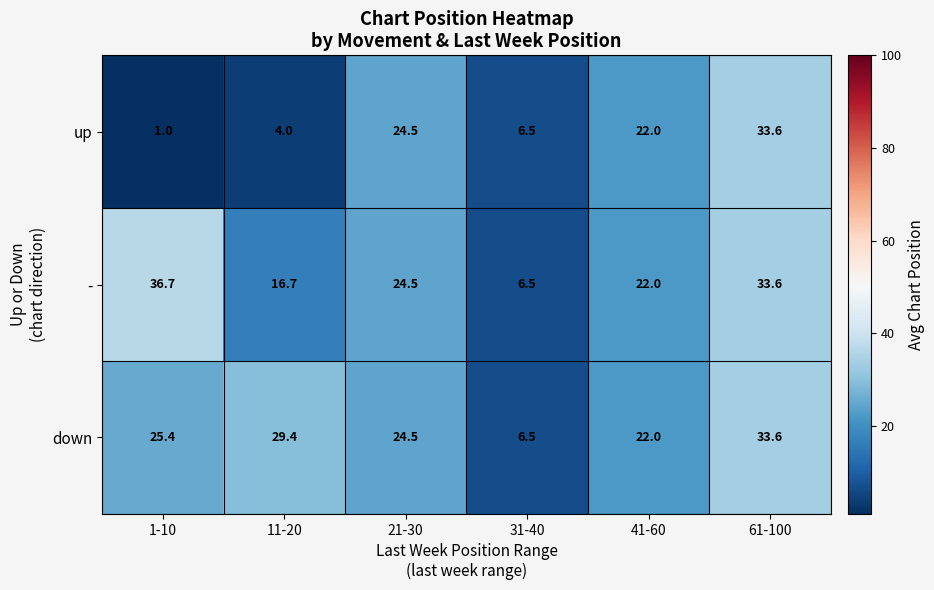

What is the sum of all - values?

140.0